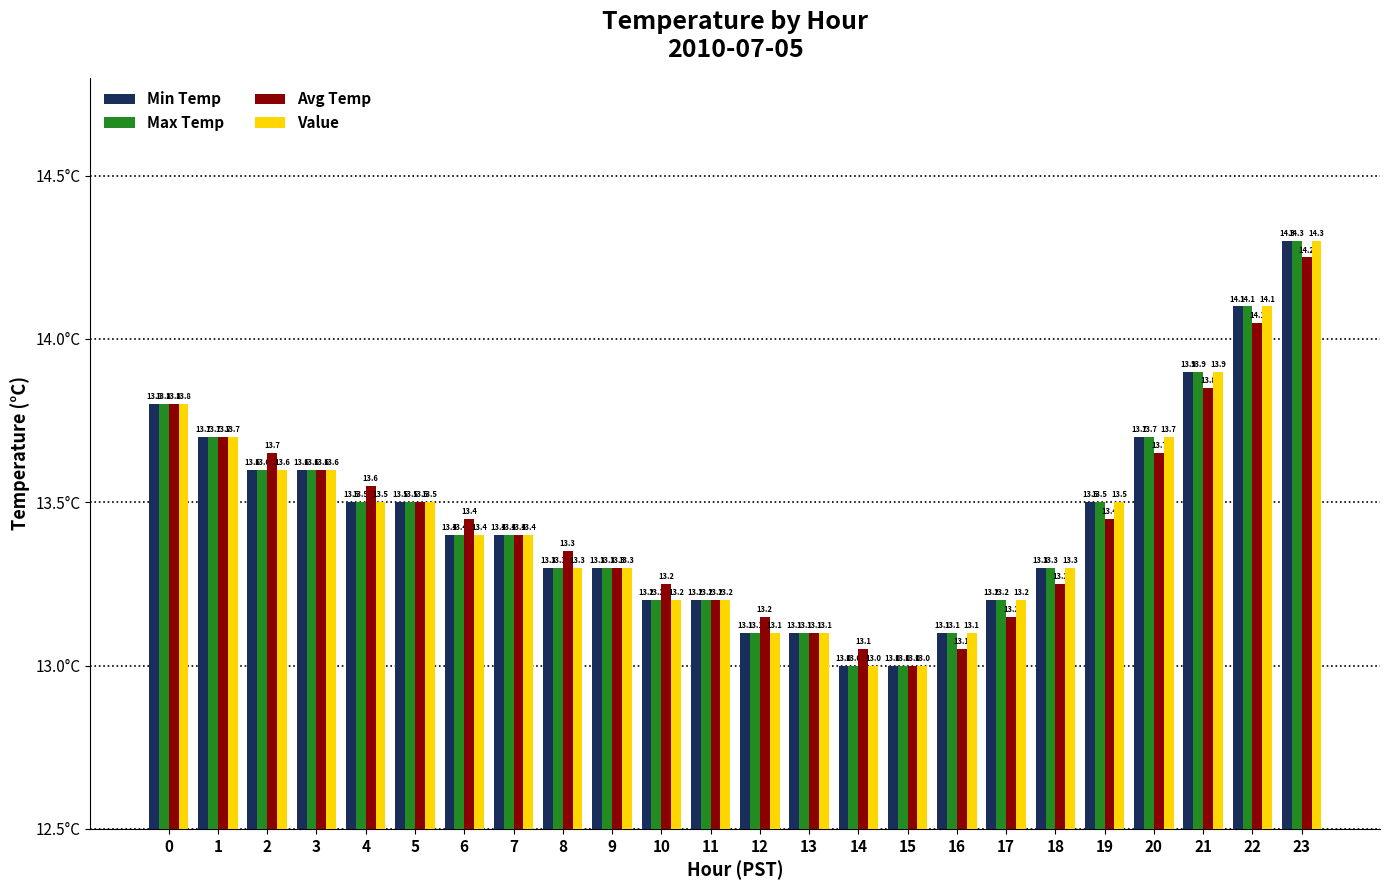

What is the minimum value for Max Temp?

13.0